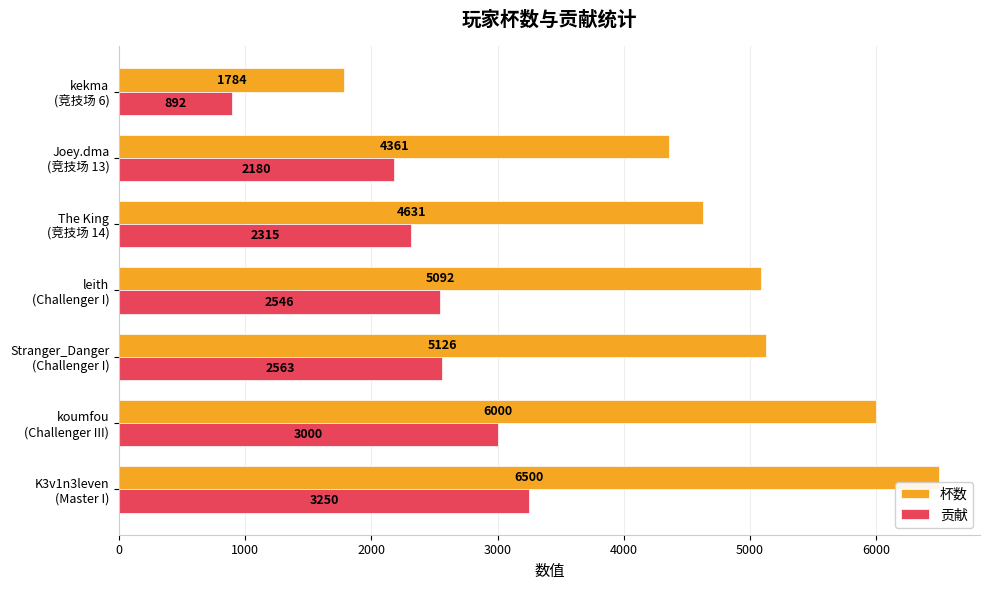

Which series has the largest range (max minus min)?

杯数